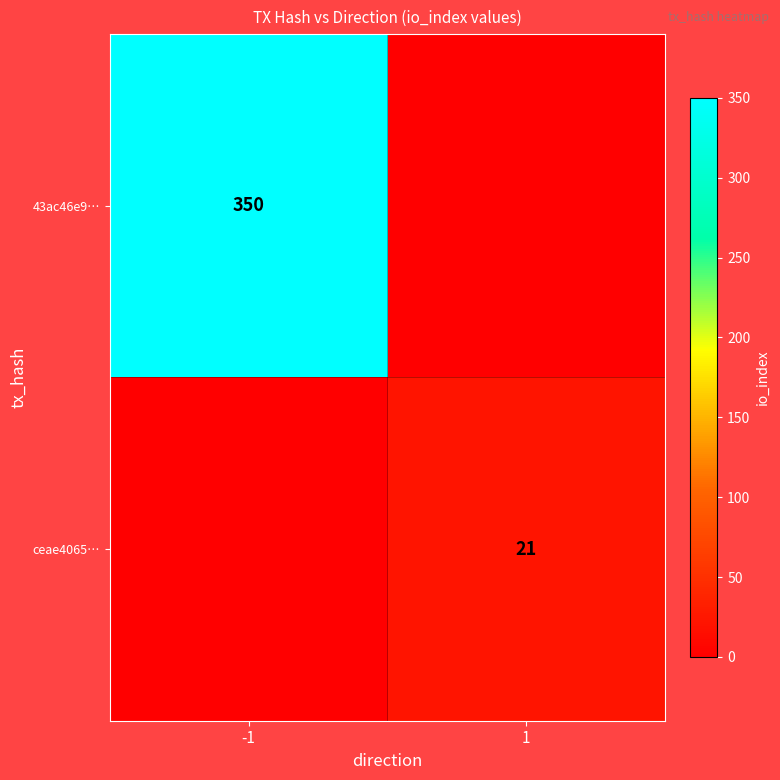

Is the value of ceae4065… at 1 greater than the value of 43ac46e9… at -1?

No